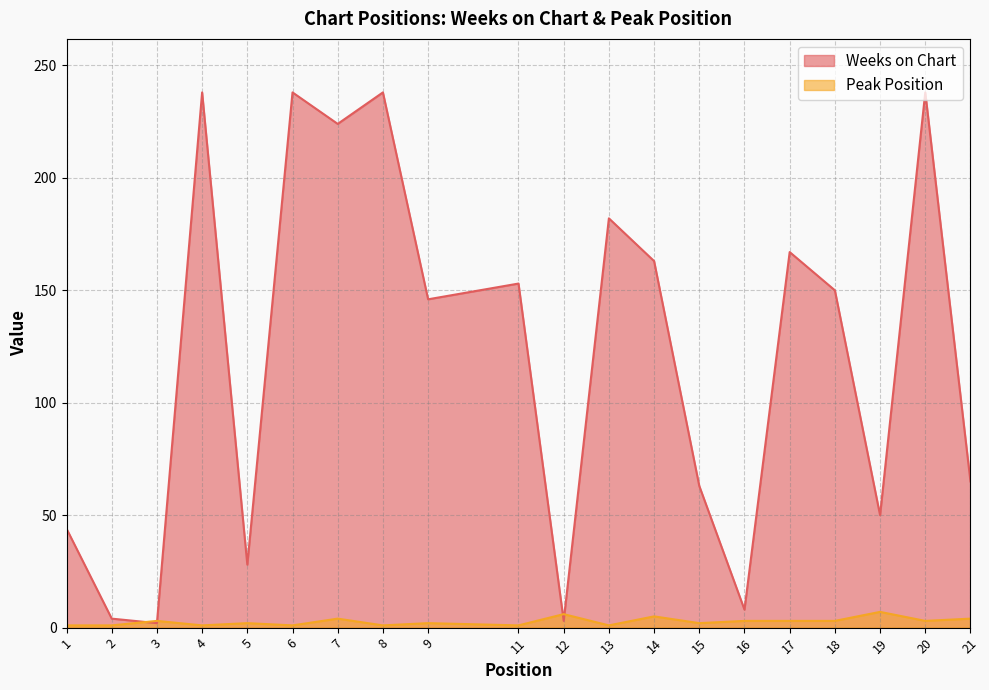

Which series ends up on top after the final intersection of Peak Position and Weeks on Chart?

Weeks on Chart